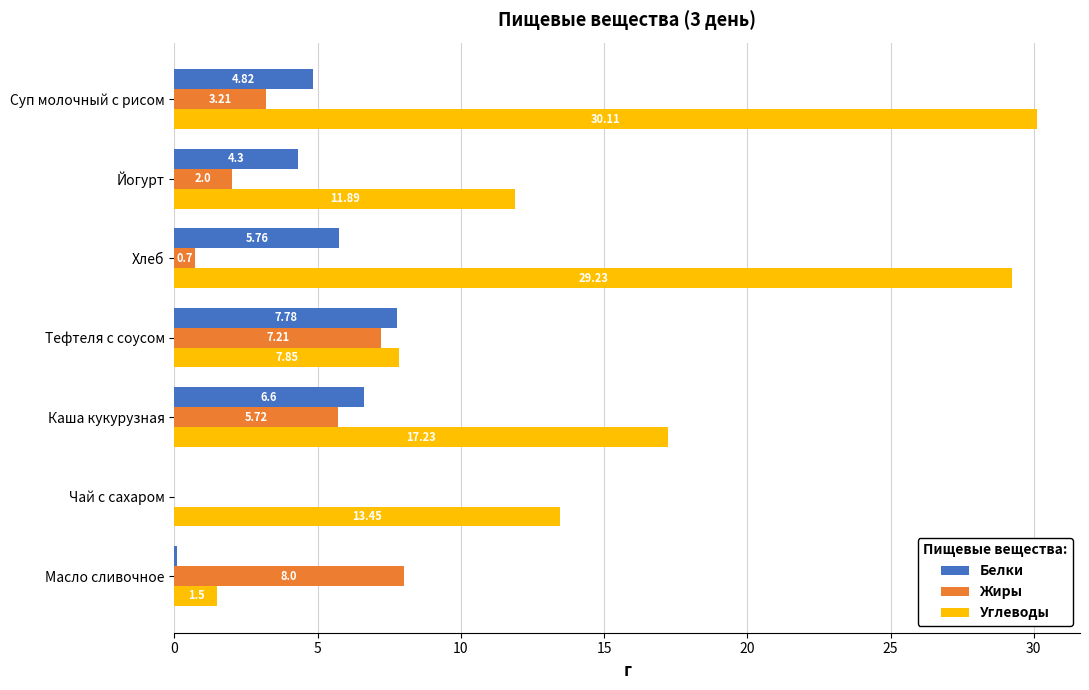

At which label is Углеводы closest to 15?

Чай с сахаром